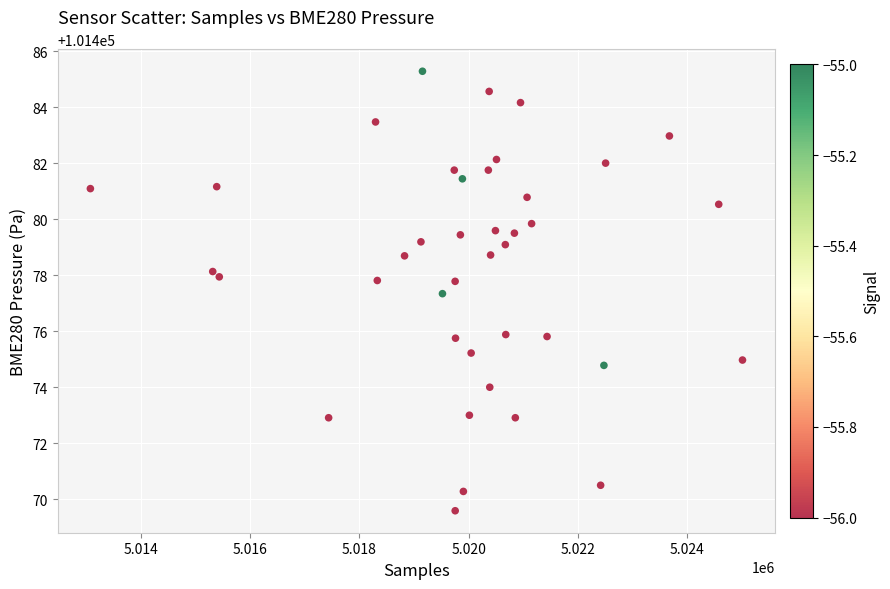

What Y value in the scatter plot is closest to 101477?

101477.3